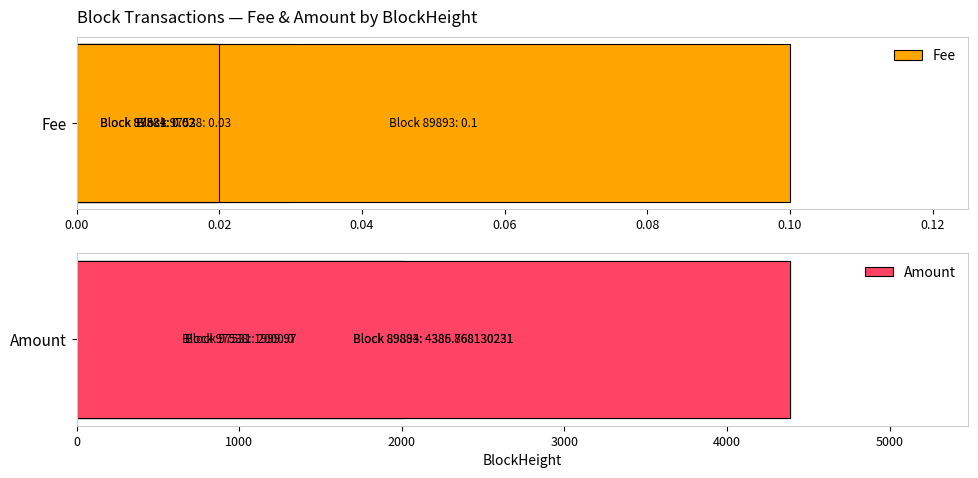

What is the sum of all Amount values?

12772.6